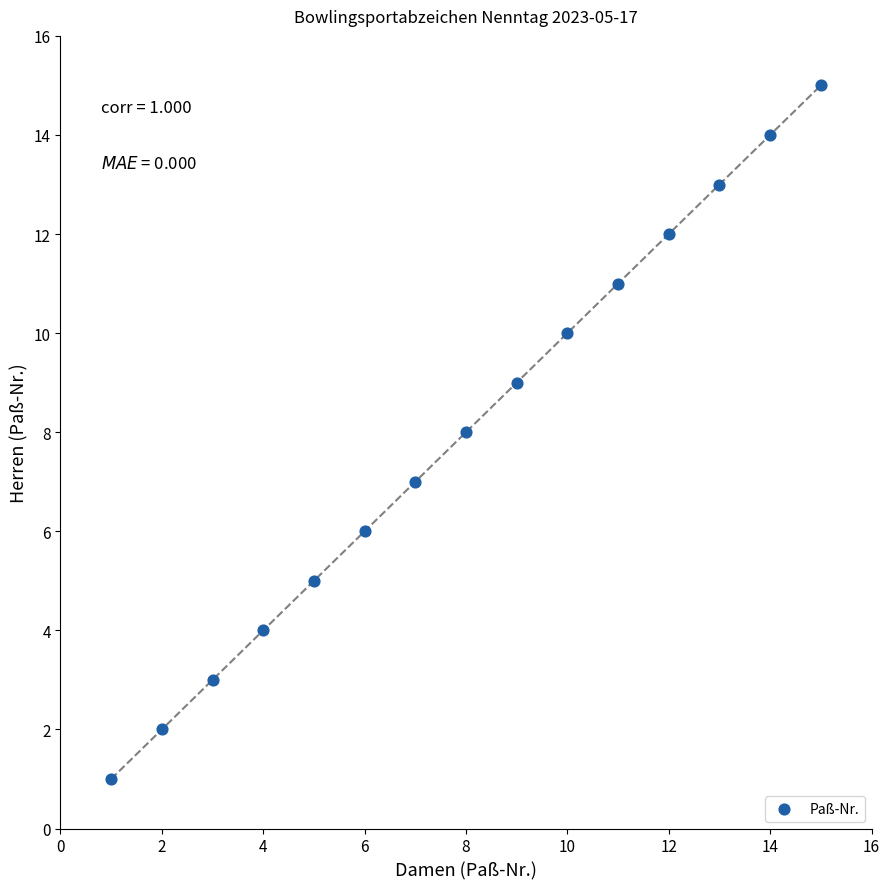

What is the range of X values (max minus min)?

14